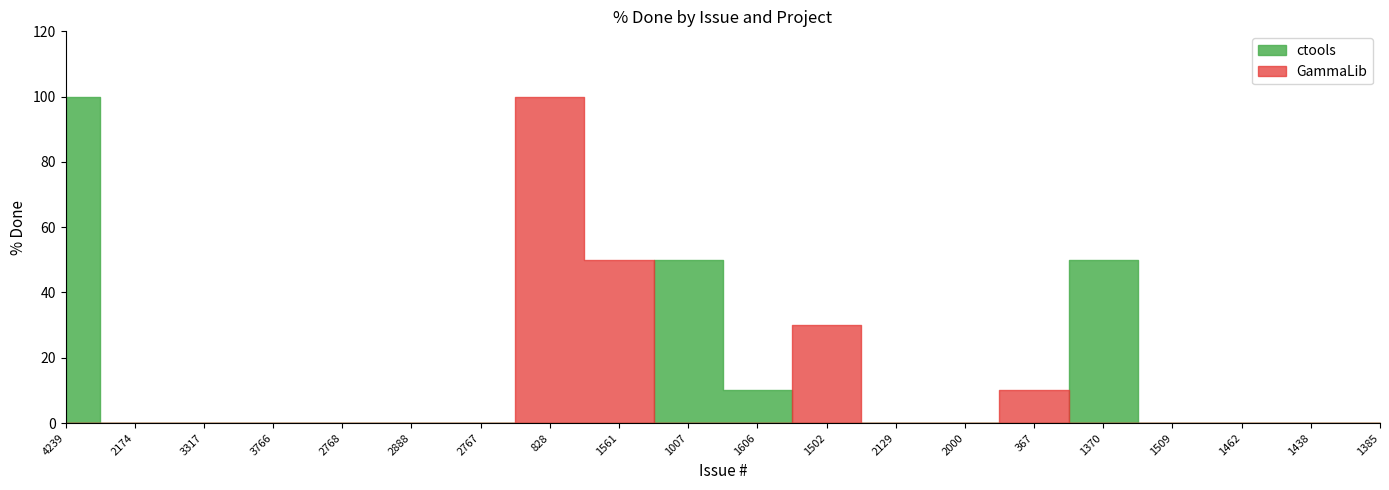

In GammaLib, how many points are higher than both neighbors (excluding endpoints)?

3